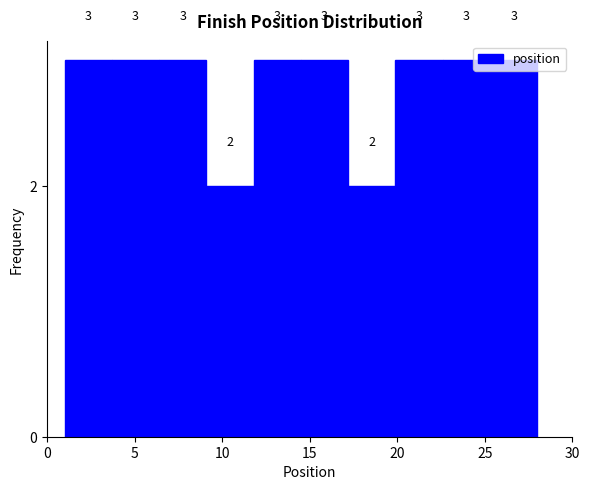

Reading left to right, list every bar in this chart as the range it spans on the x-axis followed by its height. The bar edges are not printed on the chart, so give them approximately, as read against the axis.

1.0 to 3.7: 3
3.7 to 6.4: 3
6.4 to 9.1: 3
9.1 to 11.8: 2
11.8 to 14.5: 3
14.5 to 17.2: 3
17.2 to 19.9: 2
19.9 to 22.6: 3
22.6 to 25.3: 3
25.3 to 28.0: 3